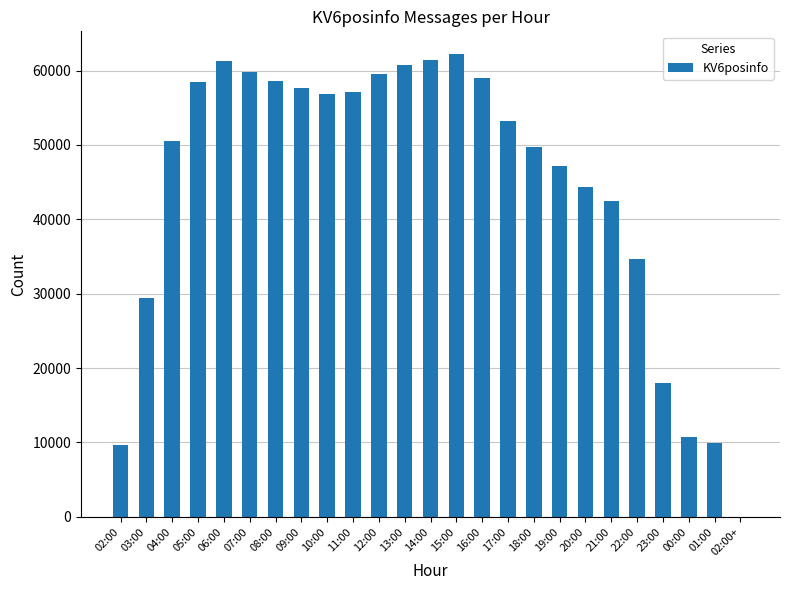

What is the greatest value displayed?

62161